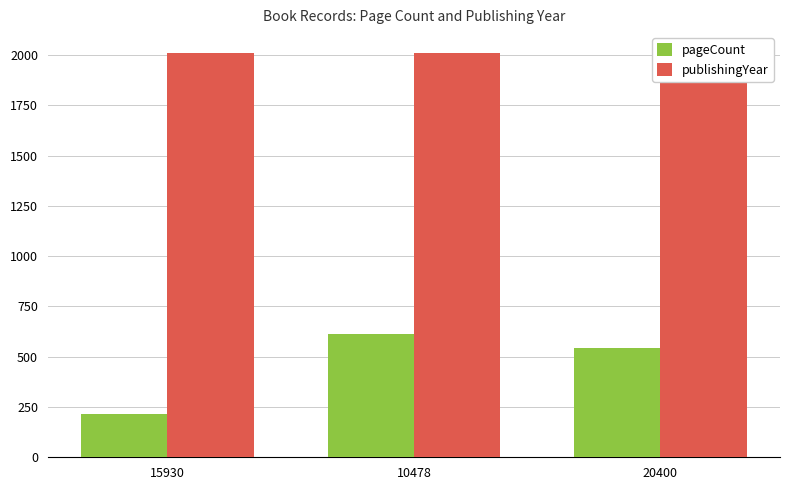

Which series changed the most between 15930 and 10478?

pageCount